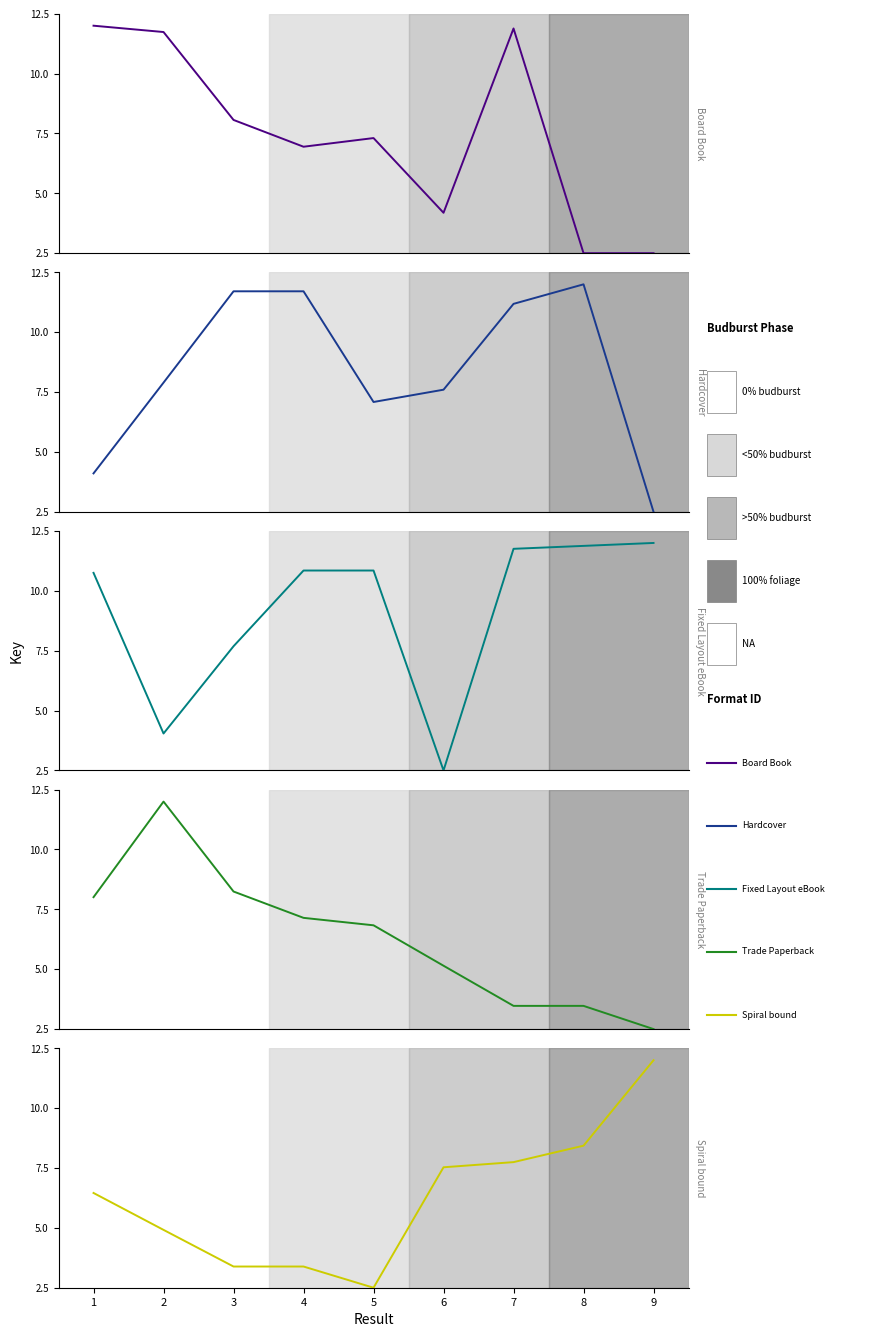

What is the difference between the maximum and minimum values in the Fixed Layout eBook series?

9.5